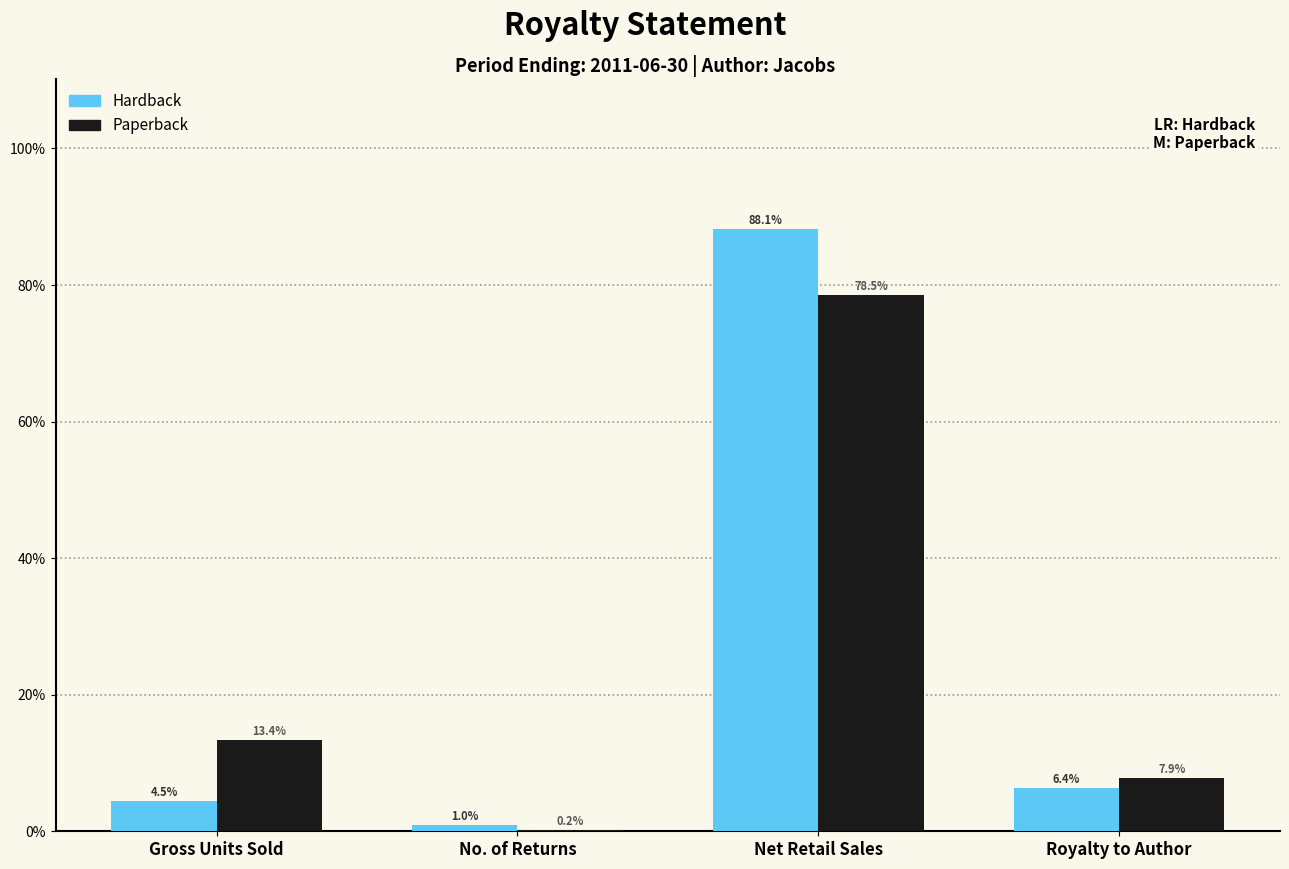

Reading right to left, extract all data points from this chart.

Hardback: Royalty to Author=6.4	Net Retail Sales=88.1	No. of Returns=1.0	Gross Units Sold=4.5
Paperback: Royalty to Author=7.9	Net Retail Sales=78.5	No. of Returns=0.2	Gross Units Sold=13.4